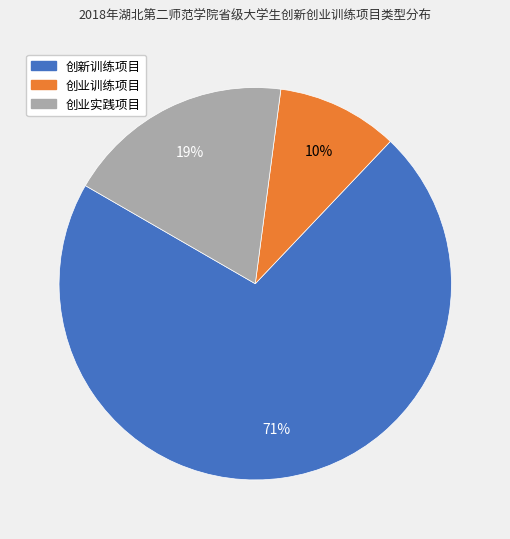

To the nearest percent, what is the difference between the largest and smallest slice percentages?

61%